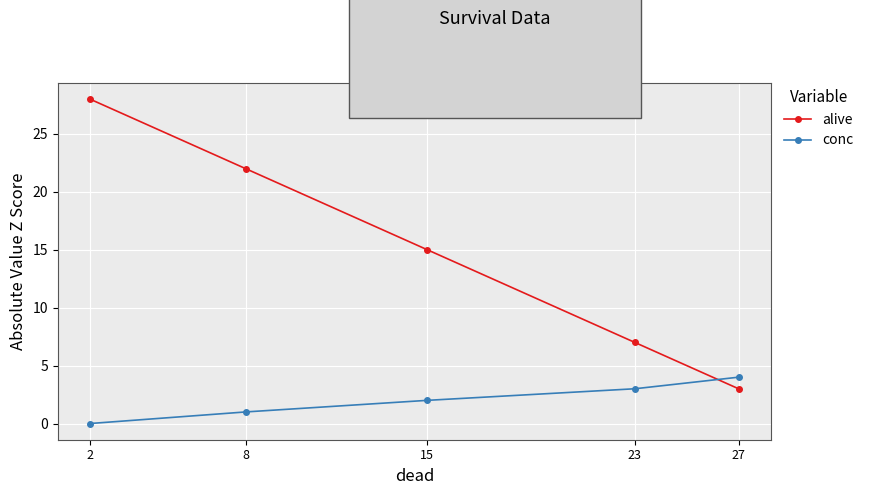

At which label is alive closest to 15?

15